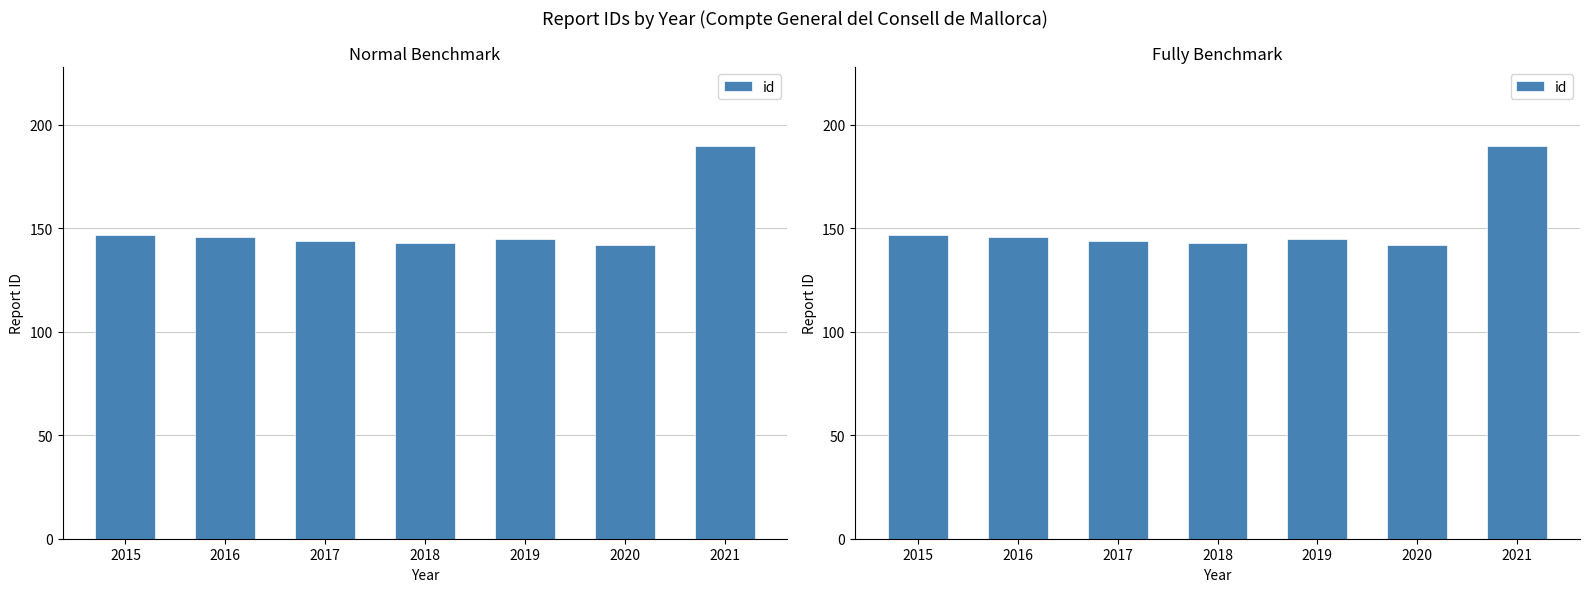

The chart shows a value of 74 at 2021. True or false?

False